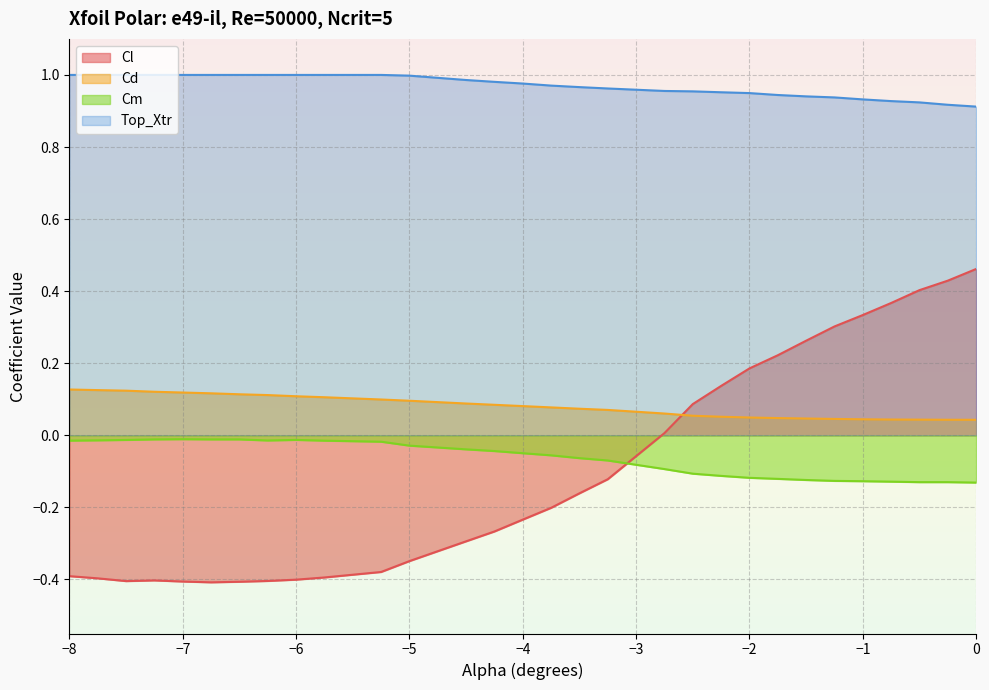

True or false: Cd and Top_Xtr cross at least once.

False